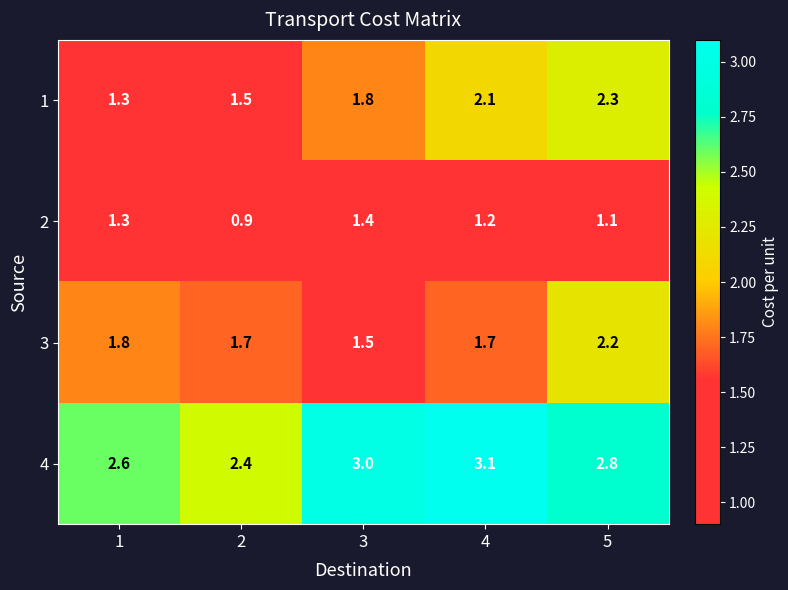

Reading left to right, extract all data points from this chart.

1: 1=1.3	2=1.5	3=1.8	4=2.1	5=2.3
2: 1=1.3	2=0.9	3=1.4	4=1.2	5=1.1
3: 1=1.8	2=1.7	3=1.5	4=1.7	5=2.2
4: 1=2.6	2=2.4	3=3.0	4=3.1	5=2.8